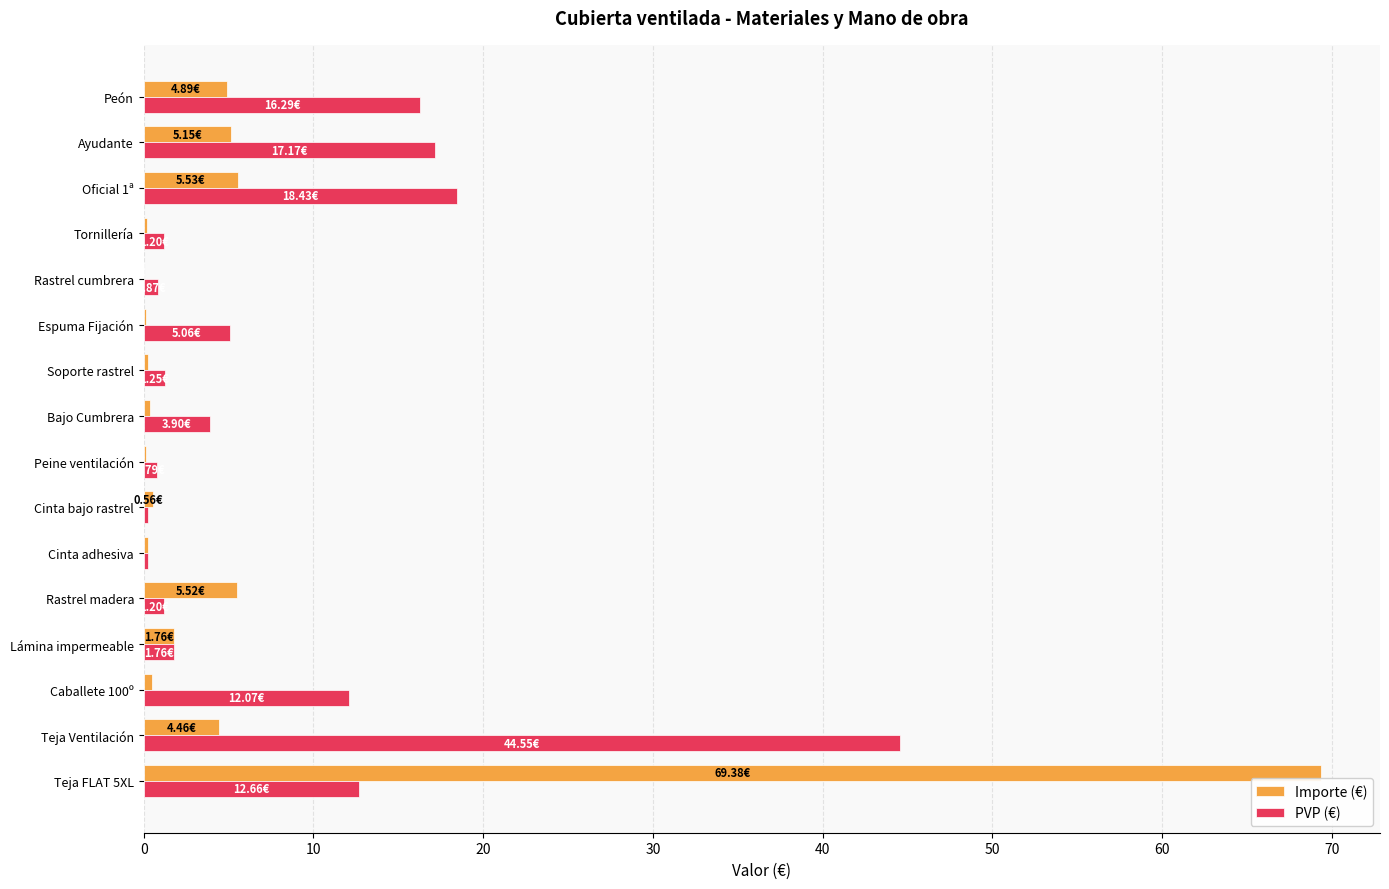

Is the value of Importe (€) at Cinta bajo rastrel greater than the value of PVP (€) at Espuma Fijación?

No